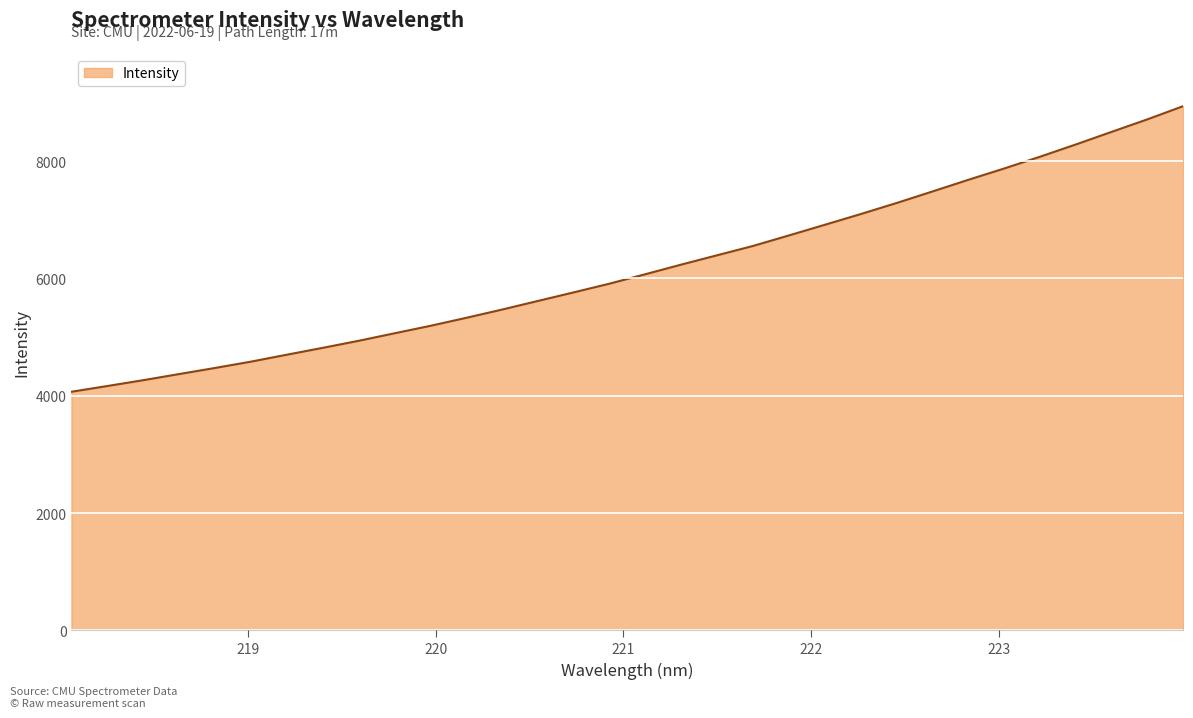

What is the smallest value displayed?

4068.8